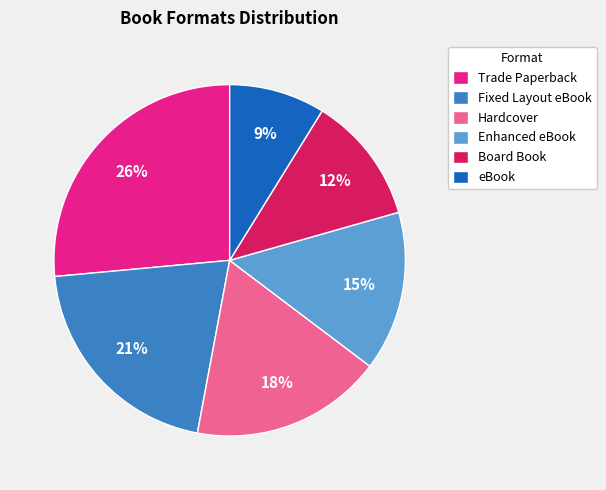

Does Enhanced eBook account for over 50% of the chart?

No